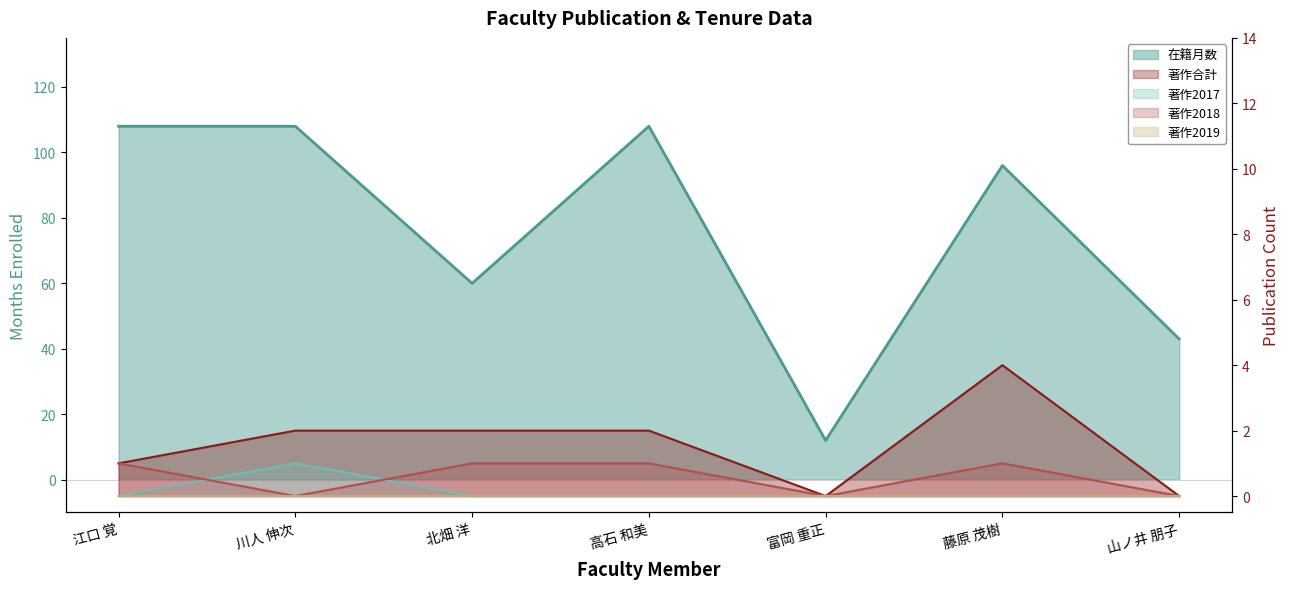

Reading left to right, extract all data points from this chart.

在籍月数: 108	108	60	108	12	96	43
著作合計: 1	2	2	2	0	4	0
著作2017: 0	1	0	0	0	0	0
著作2018: 1	0	1	1	0	1	0